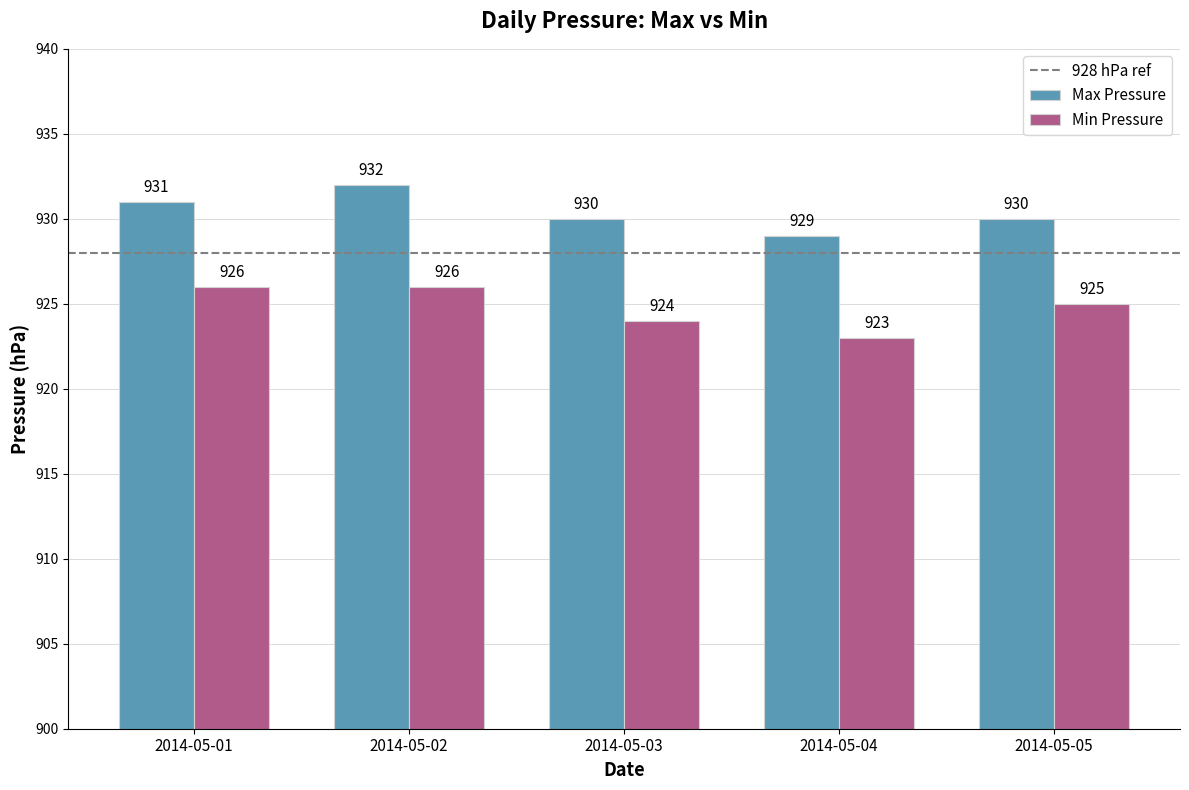

Reading left to right, list all the values displayed in this chart.

Max Pressure: 2014-05-01=931	2014-05-02=932	2014-05-03=930	2014-05-04=929	2014-05-05=930
Min Pressure: 2014-05-01=926	2014-05-02=926	2014-05-03=924	2014-05-04=923	2014-05-05=925